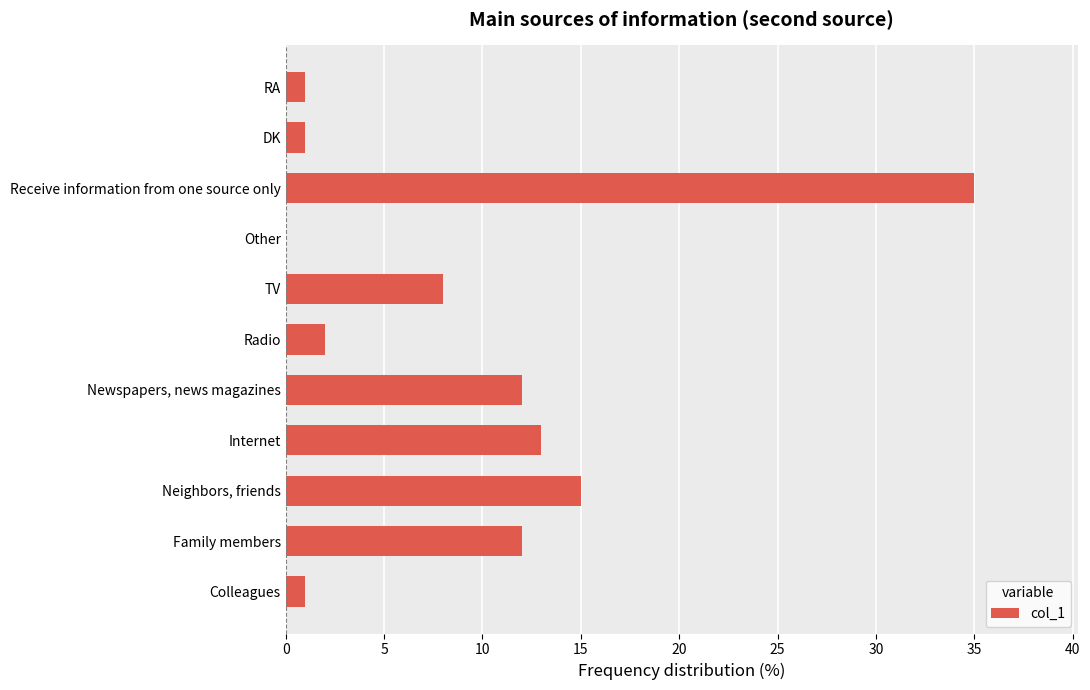

What value does the data have at Neighbors, friends?

15